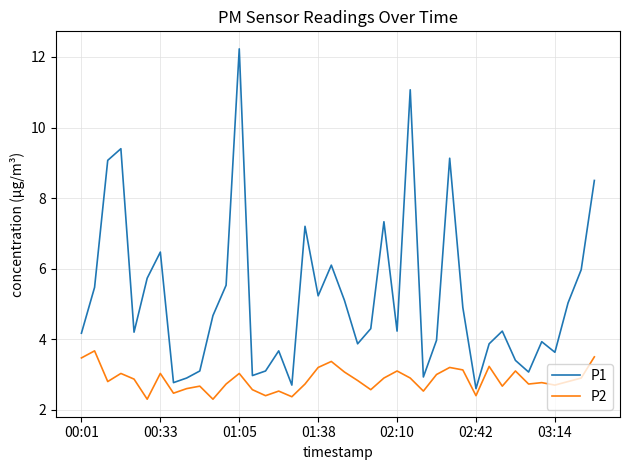

What is the lowest value of the P2 series?

2.3